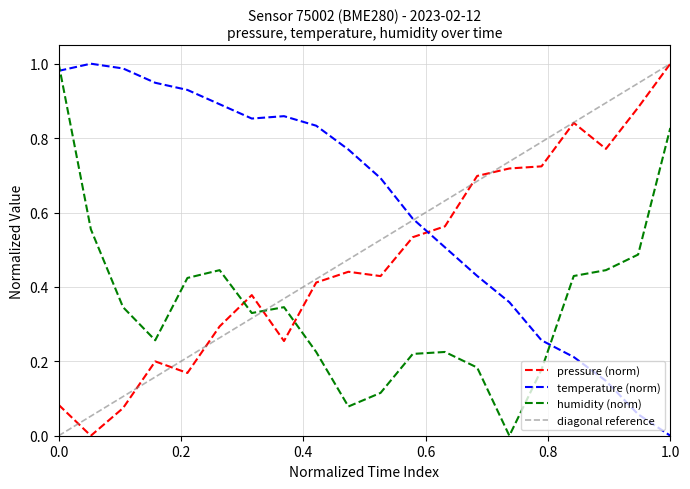

Which series ends up on top after the final intersection of temperature (norm) and humidity (norm)?

humidity (norm)